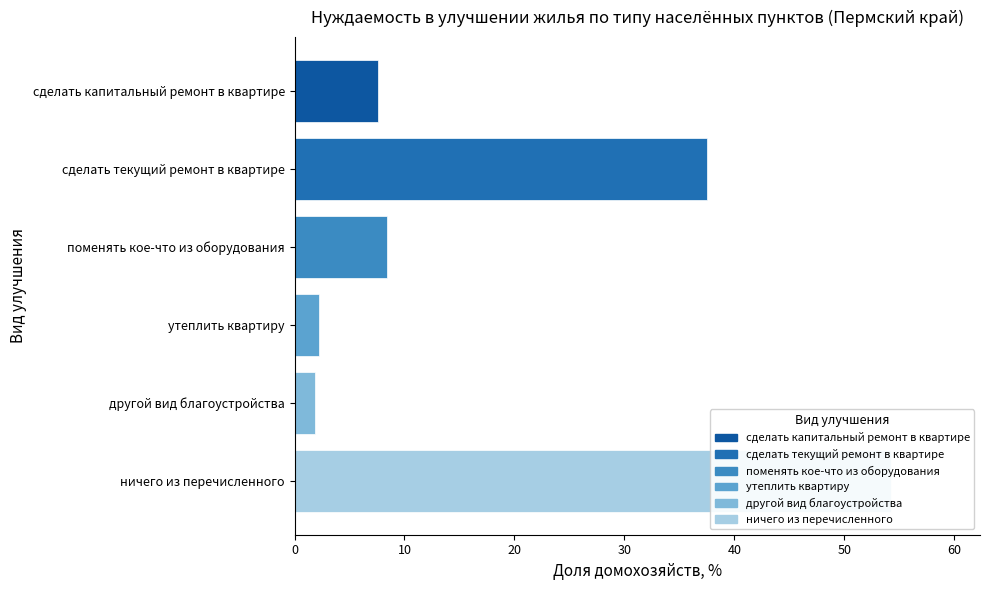

Reading right to left, transcribe all the data shown in this chart.

ничего из перечисленного=54.2	другой вид благоустройства=1.9	утеплить квартиру=2.2	поменять кое-что из оборудования=8.4	сделать текущий ремонт в квартире=37.5	сделать капитальный ремонт в квартире=7.6